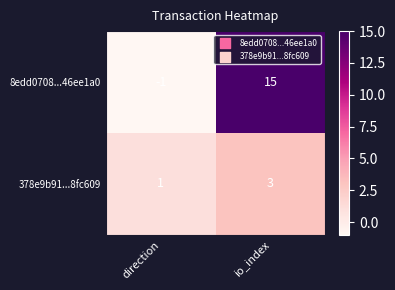

What is the sum of all 378e9b91...8fc609 values?

4